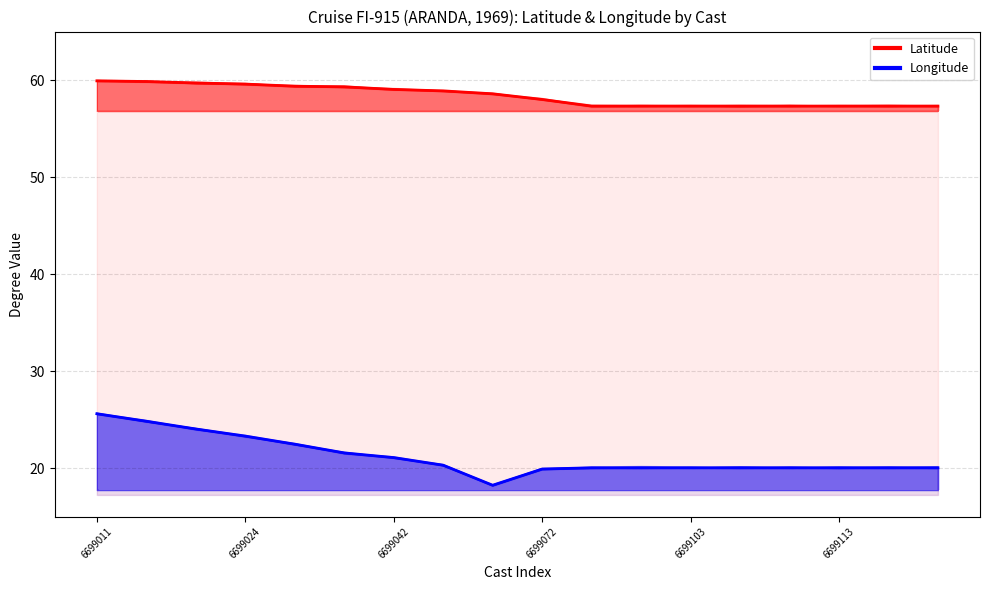

What are all the series names shown in the legend?

Latitude, Longitude